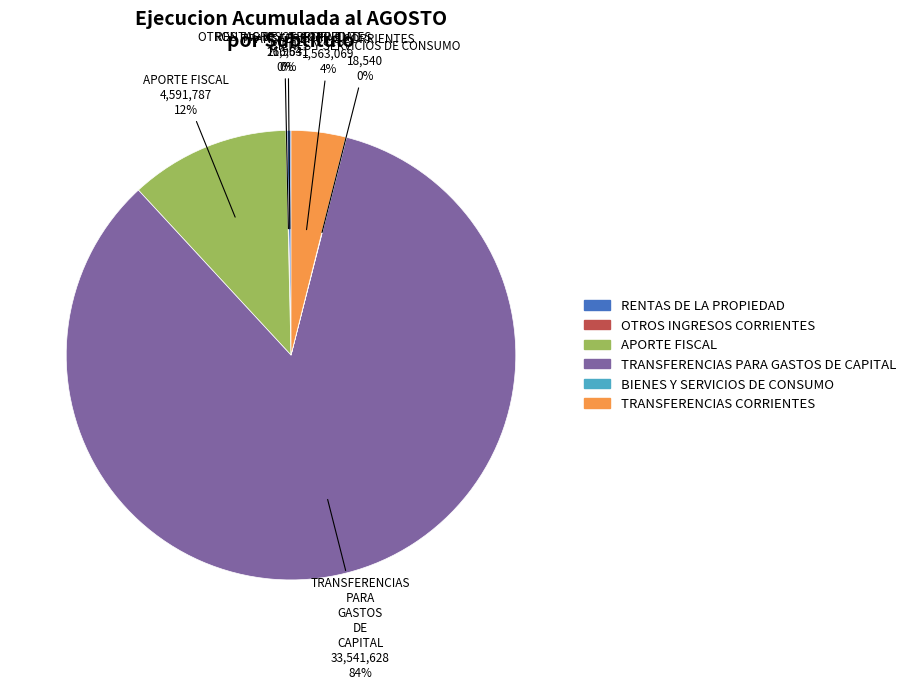

Does TRANSFERENCIAS PARA GASTOS DE CAPITAL represent more than half of the total?

Yes